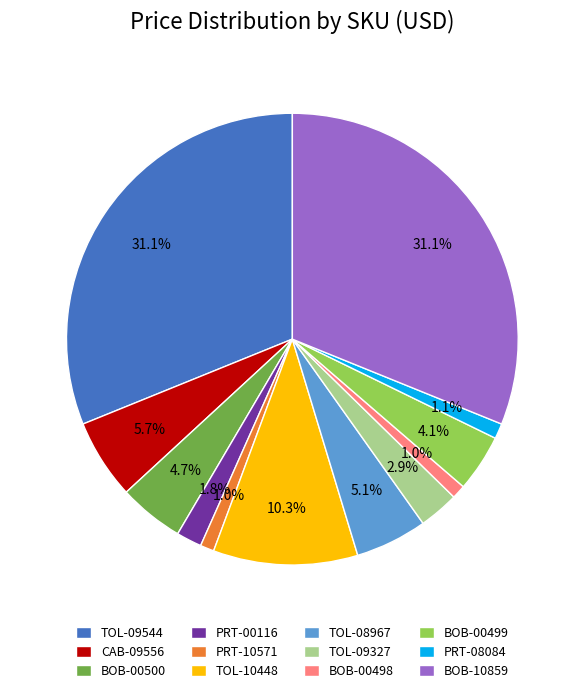

Which has a higher value, BOB-00499 or CAB-09556?

CAB-09556